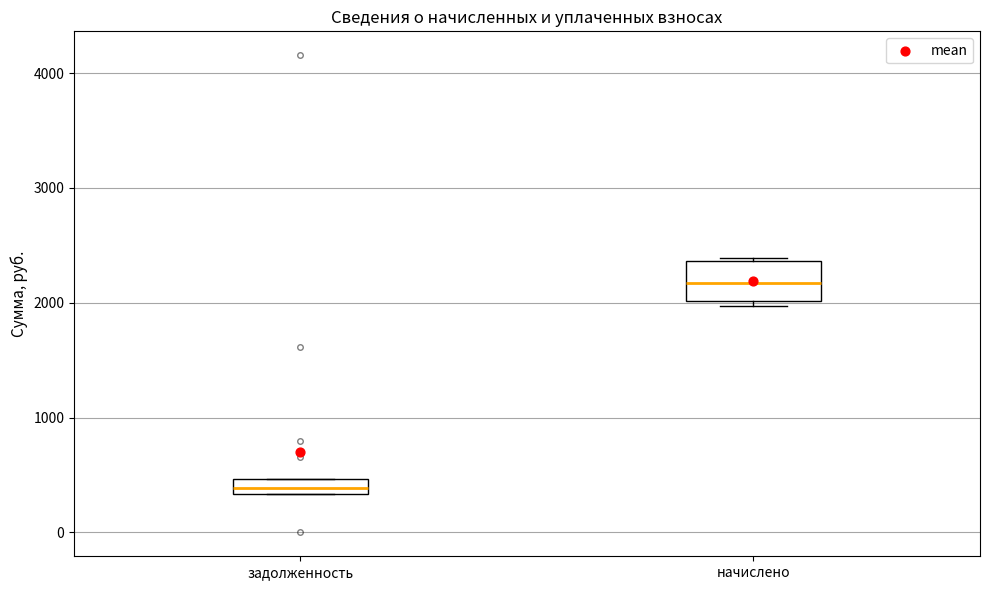

Which box has the lowest median line?

задолженность